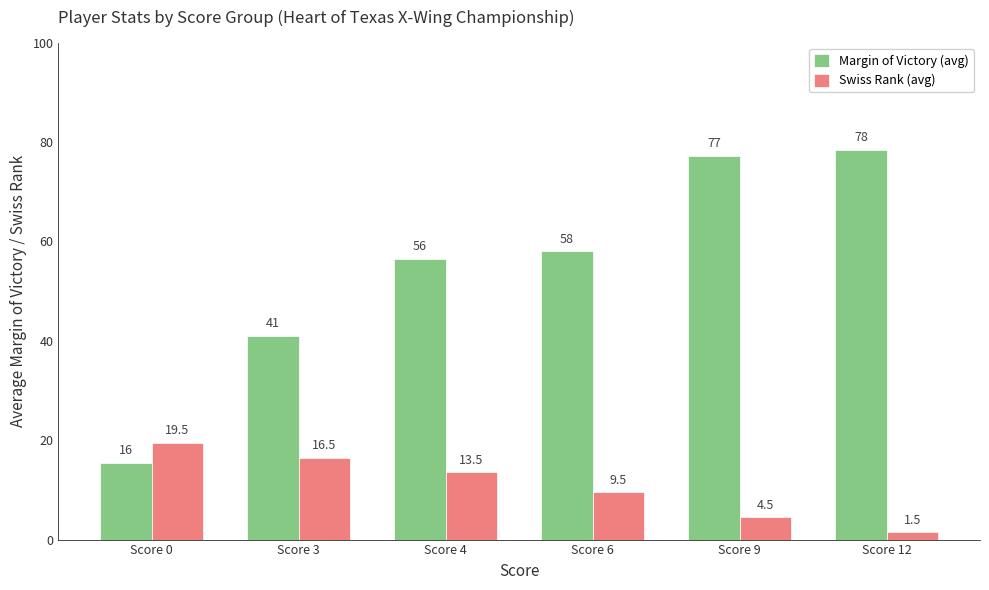

Rank the series at Score 0 from lowest to highest value.

Margin of Victory (avg), Swiss Rank (avg)